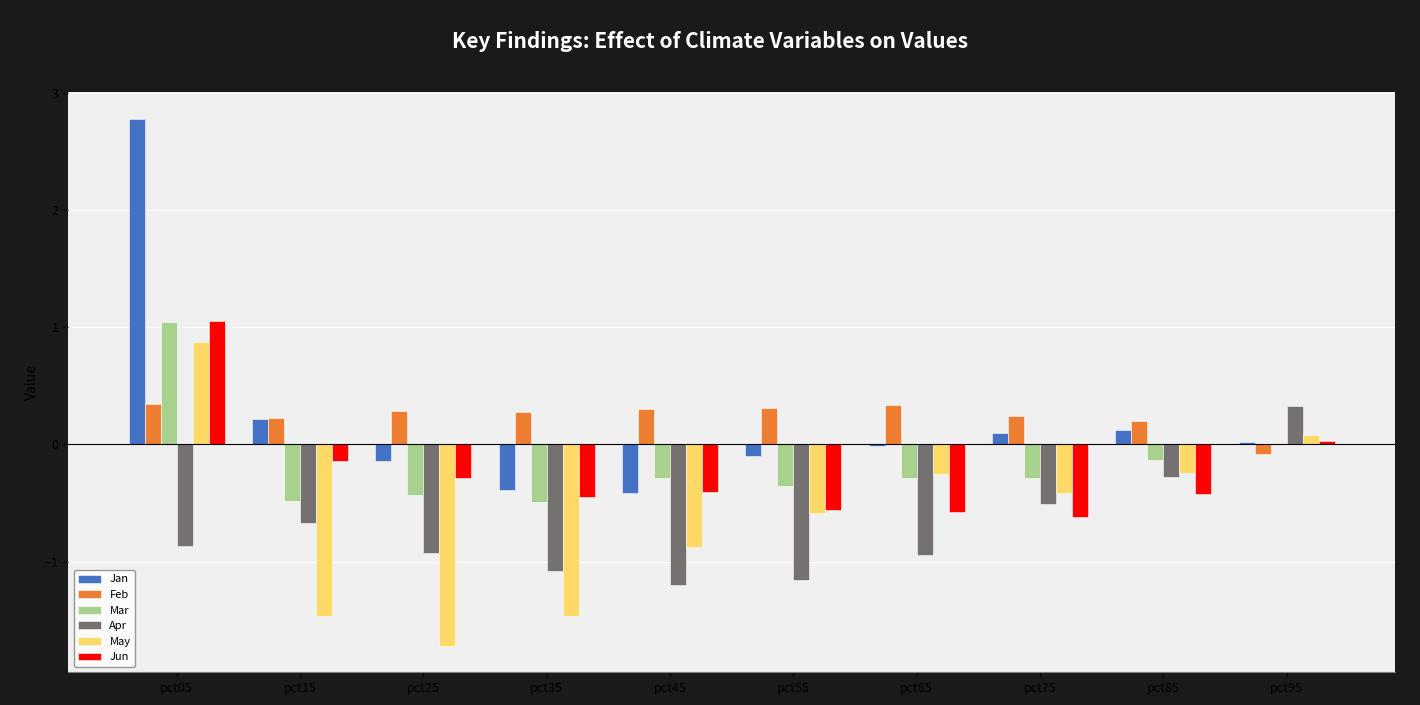

Are the bars grouped side by side (vs. stacked)?

Yes